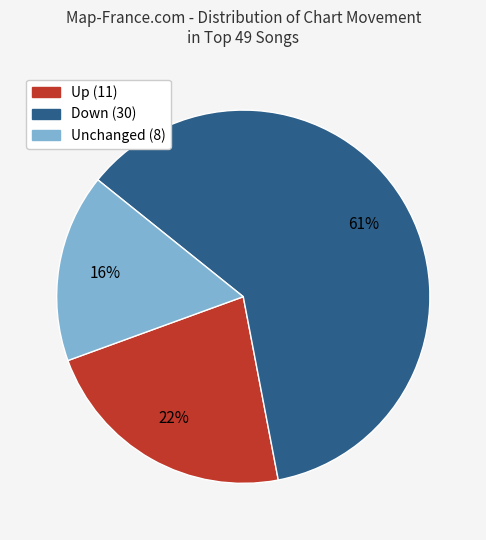

Rank the categories by value from lowest to highest.

Unchanged (8), Up (11), Down (30)